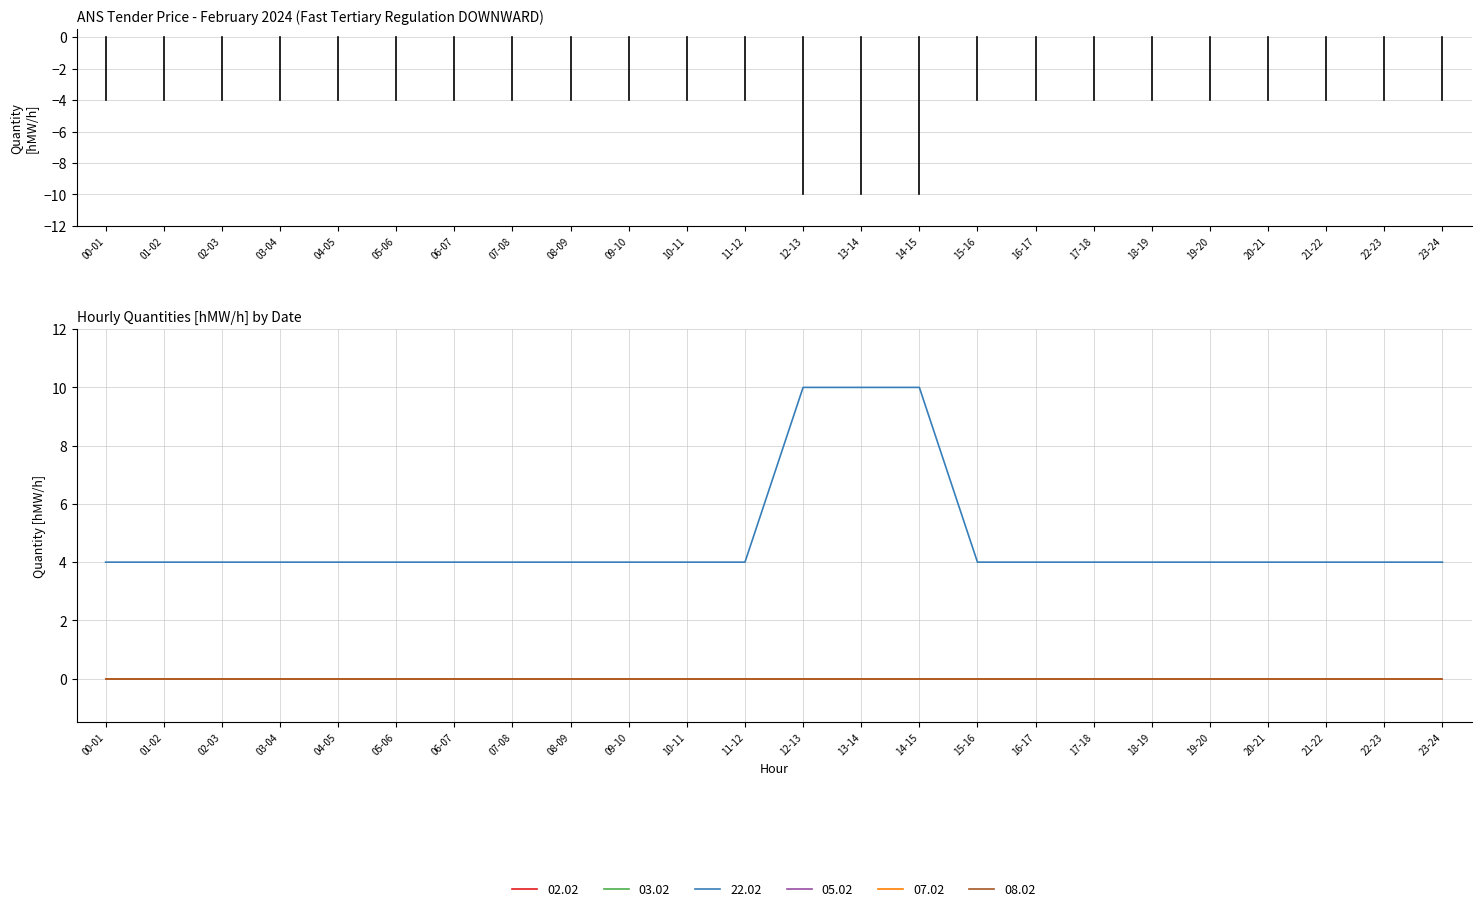

Is this an area chart (filled region under the line)?

No